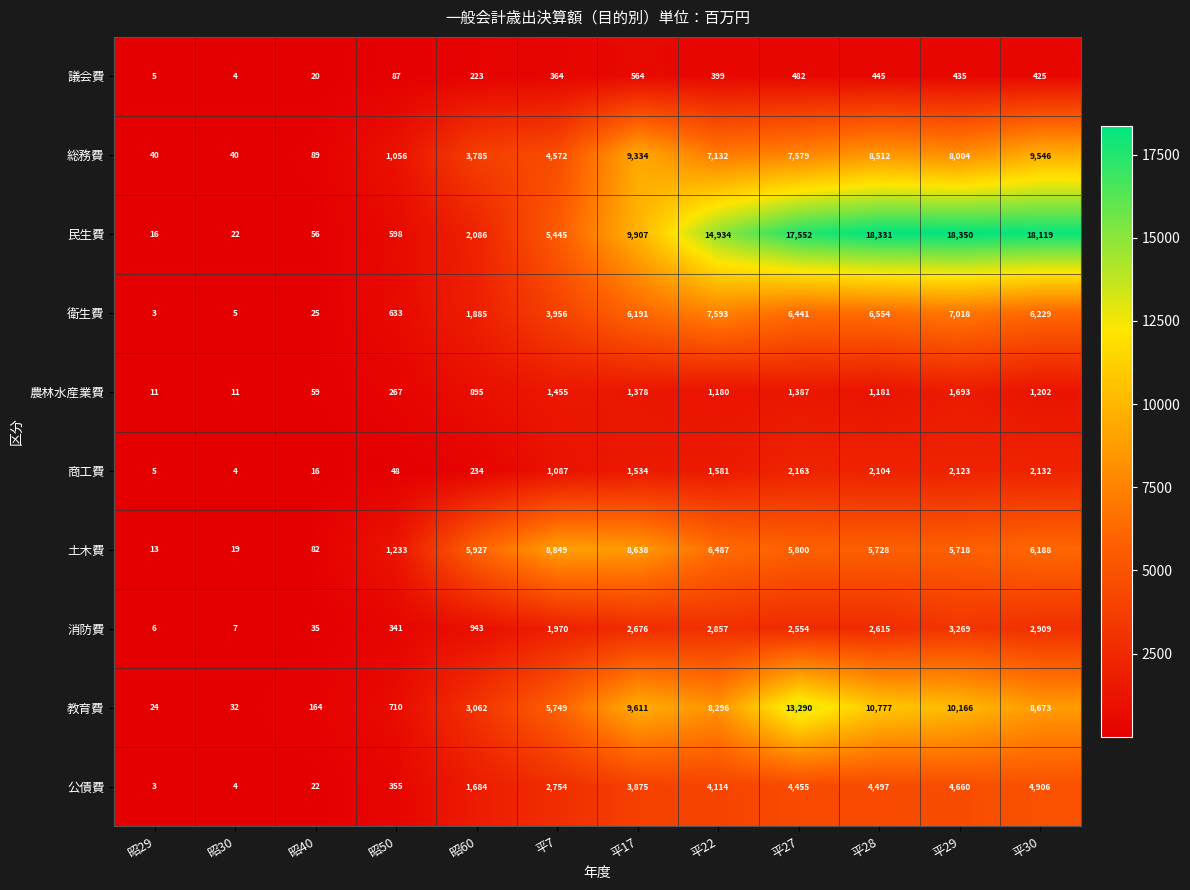

True or false: 議会費 has a value of 293 at 平30.

False